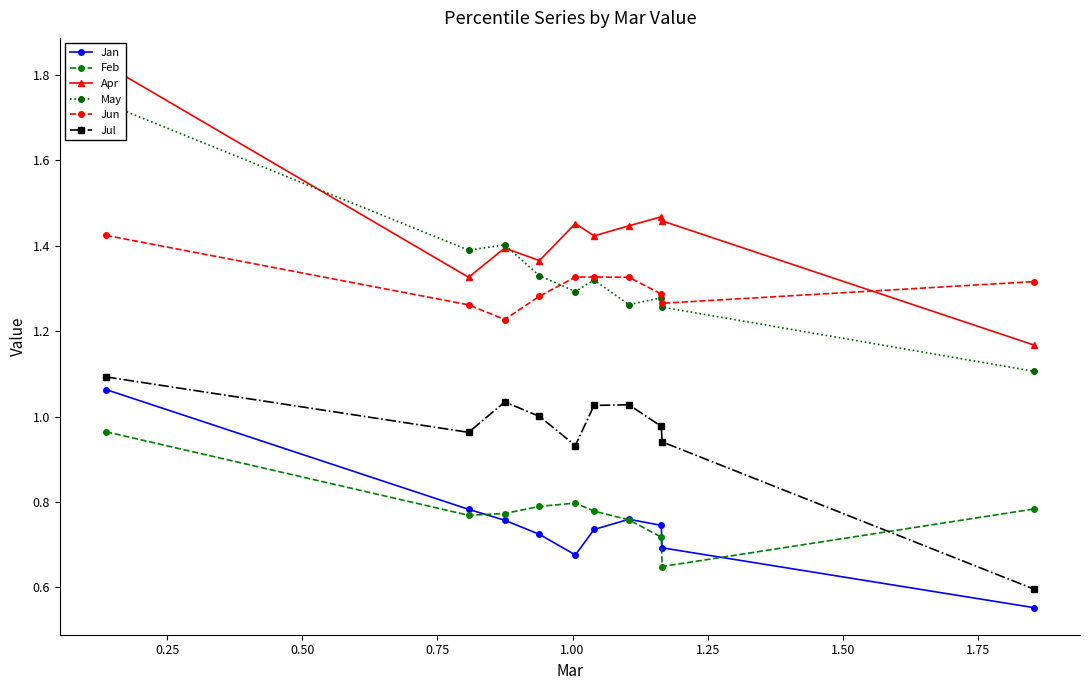

In Jul, how many points are higher than both neighbors (excluding endpoints)?

2